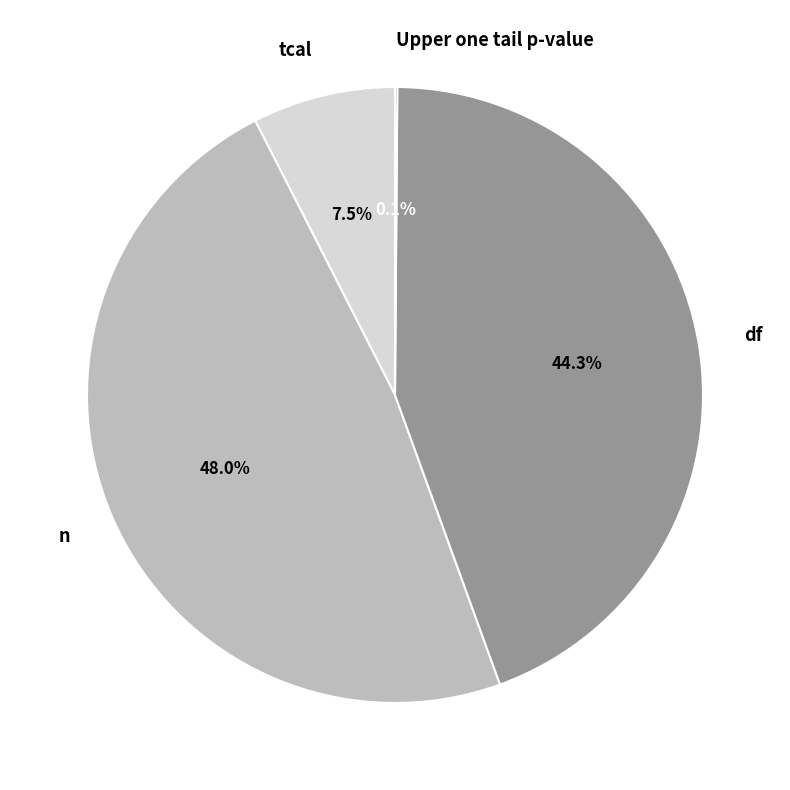

Does any single category account for the majority?

No